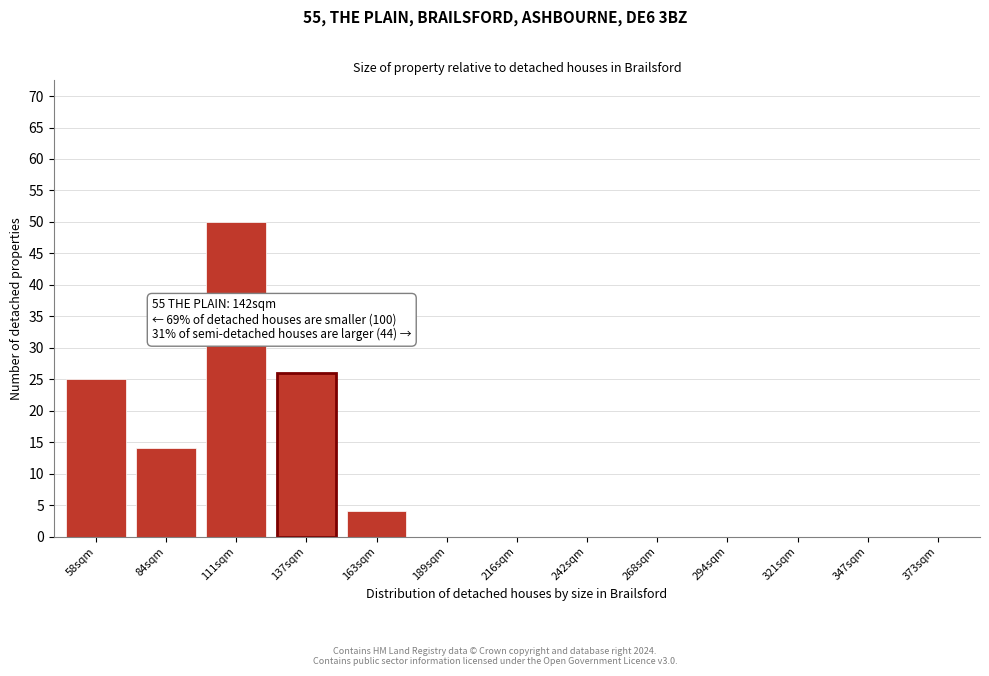

Reading left to right, extract all data points from this chart.

58sqm=25	84sqm=14	111sqm=50	137sqm=26	163sqm=4	189sqm=0	216sqm=0	242sqm=0	268sqm=0	294sqm=0	321sqm=0	347sqm=0	373sqm=0